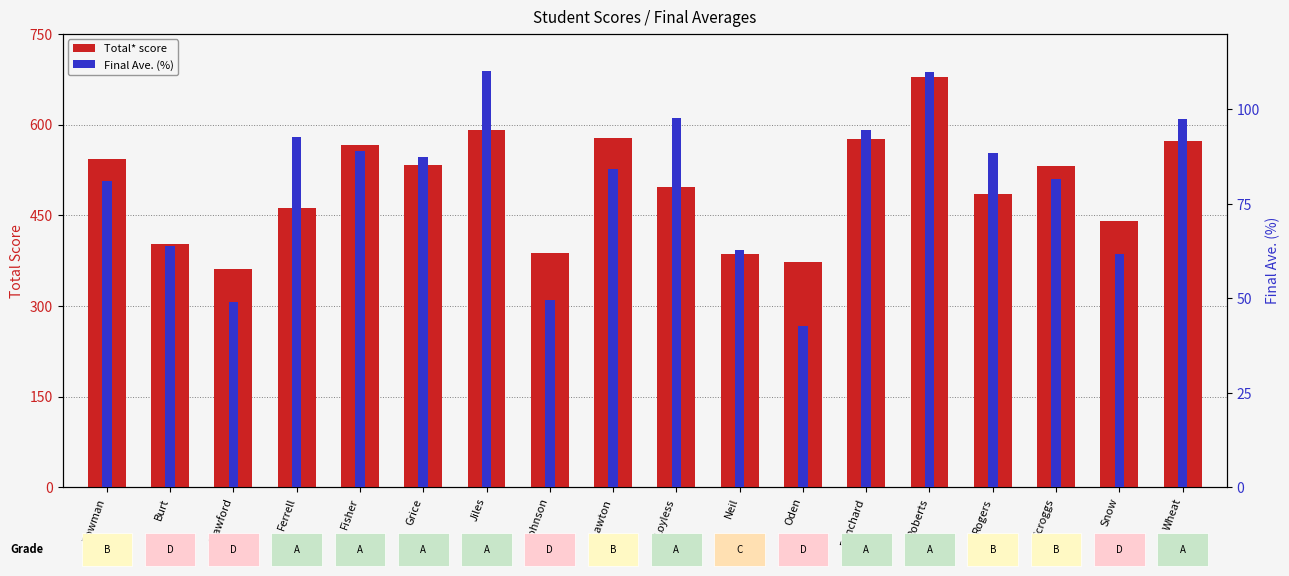

Where does the Total* series first go above 531?

Bowman